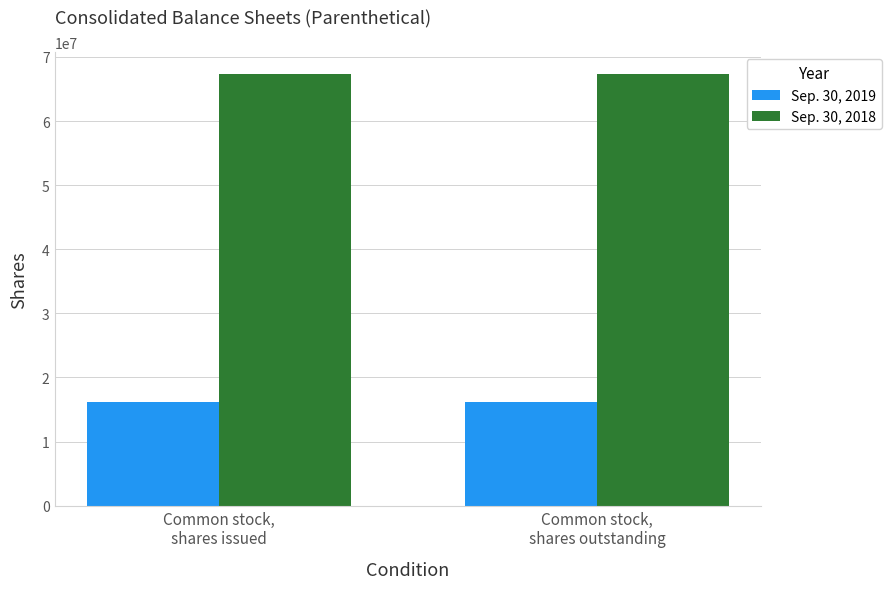

What is the sum of the Sep. 30, 2019 values at Common stock,
shares issued and Common stock,
shares outstanding?

32383058